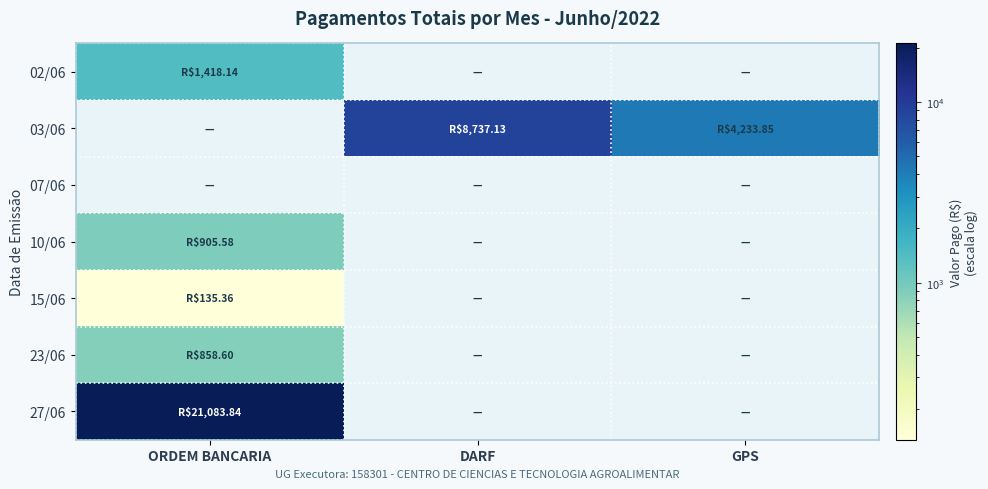

Reading right to left, extract all data points from this chart.

02/06: GPS=0.0	DARF=0.0	ORDEM BANCARIA=1418.1
03/06: GPS=4233.9	DARF=8737.1	ORDEM BANCARIA=0.0
07/06: GPS=0.0	DARF=0.0	ORDEM BANCARIA=0.0
10/06: GPS=0.0	DARF=0.0	ORDEM BANCARIA=905.6
15/06: GPS=0.0	DARF=0.0	ORDEM BANCARIA=135.4
23/06: GPS=0.0	DARF=0.0	ORDEM BANCARIA=858.6
27/06: GPS=0.0	DARF=0.0	ORDEM BANCARIA=21083.8